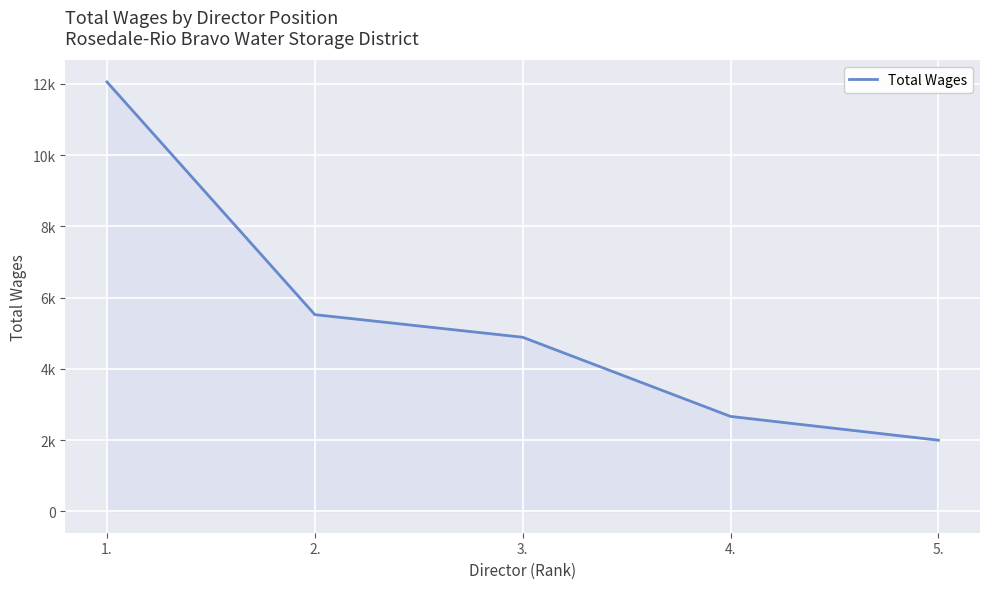

At which label does the data first exceed 4885?

1.